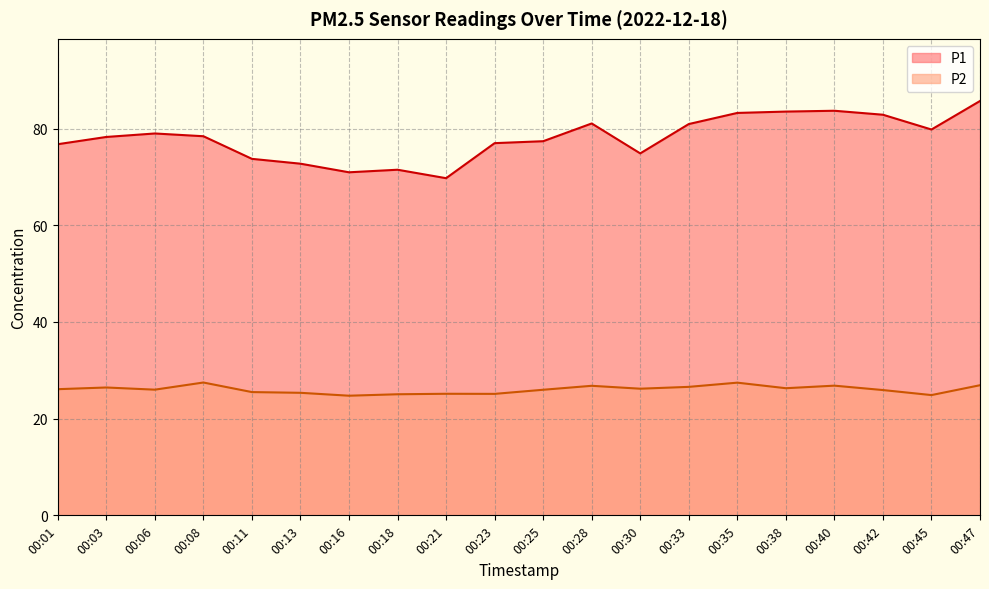

What is the difference between the maximum and second lowest values in the P2 series?

2.6